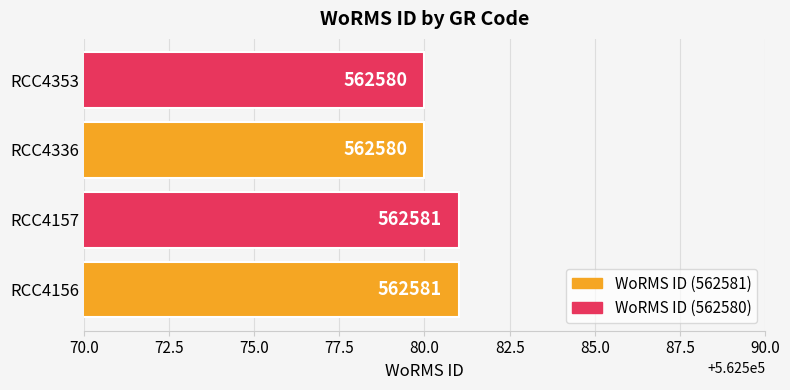

What is the smallest value displayed?

562580